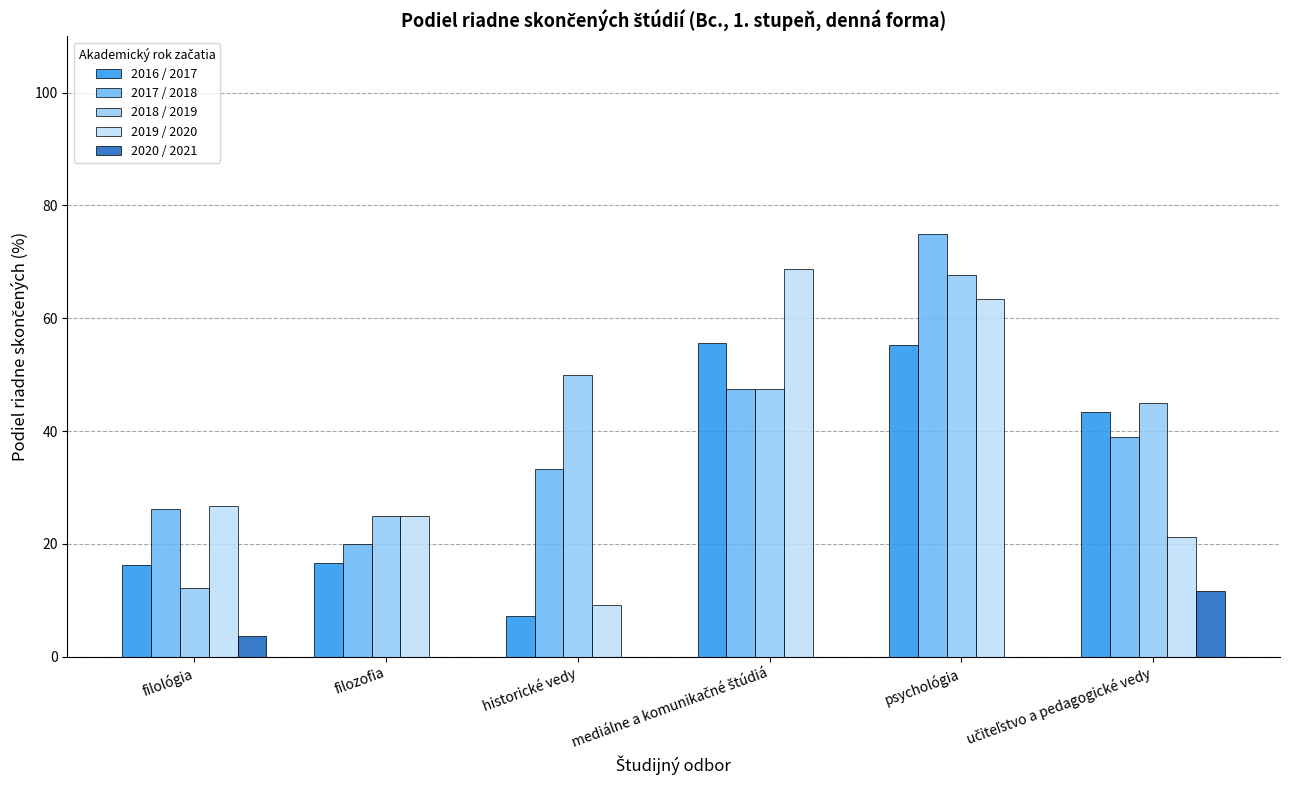

What is the sum of all 2017 / 2018 values?

240.7